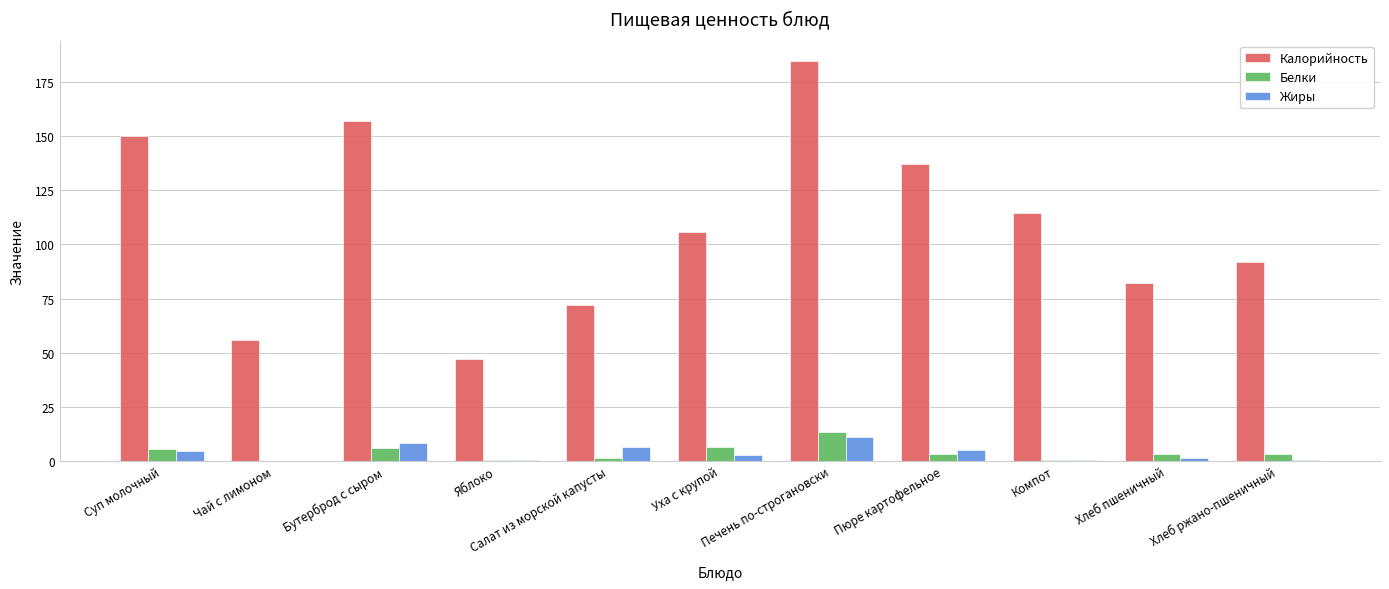

What is the approximate value of Белки at Суп молочный?

5.5